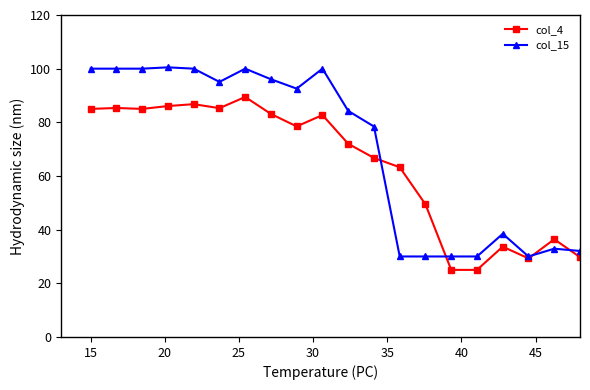

Rank the series by their average value, from highest to lowest.

col_15, col_4